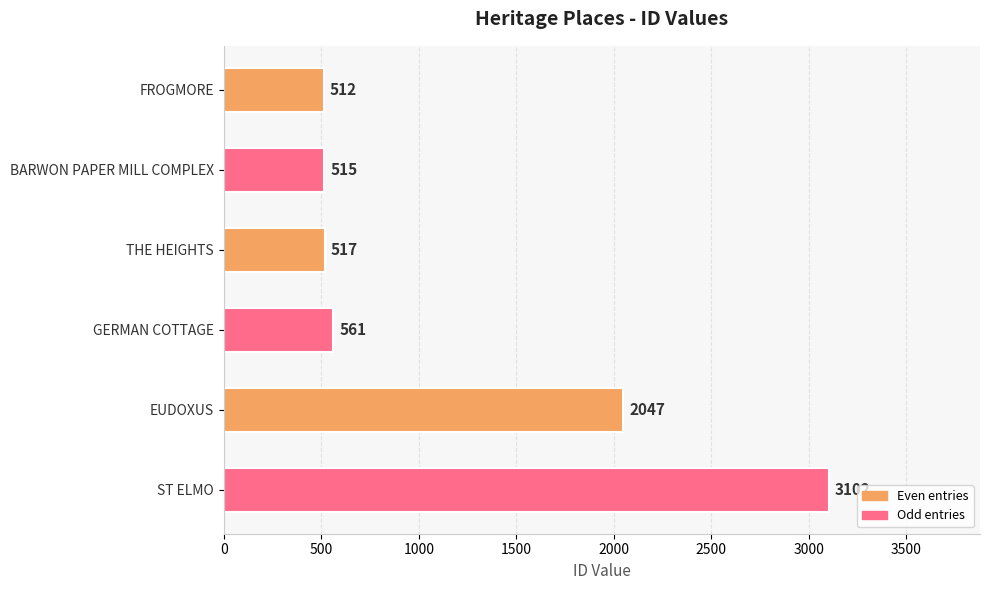

What is the smallest value displayed?

512